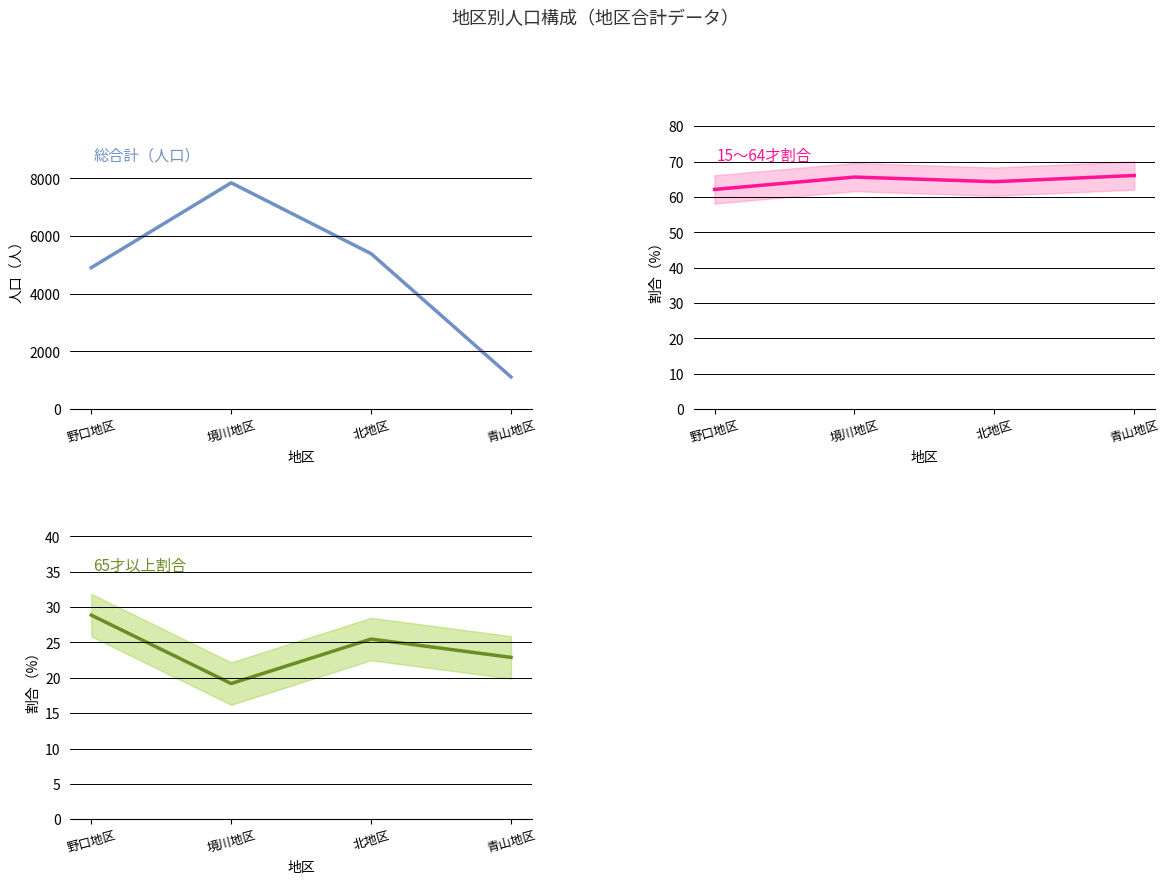

True or false: 総合計 and 65才以上割合 intersect in this chart.

False